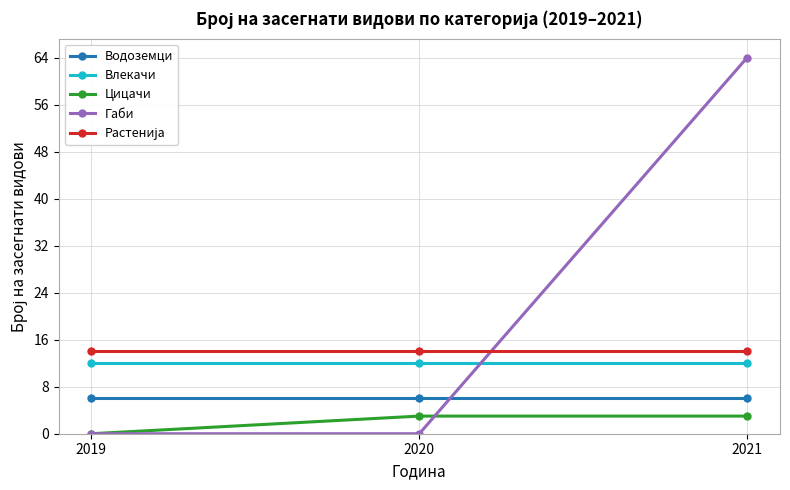

What is the greatest value displayed?

64